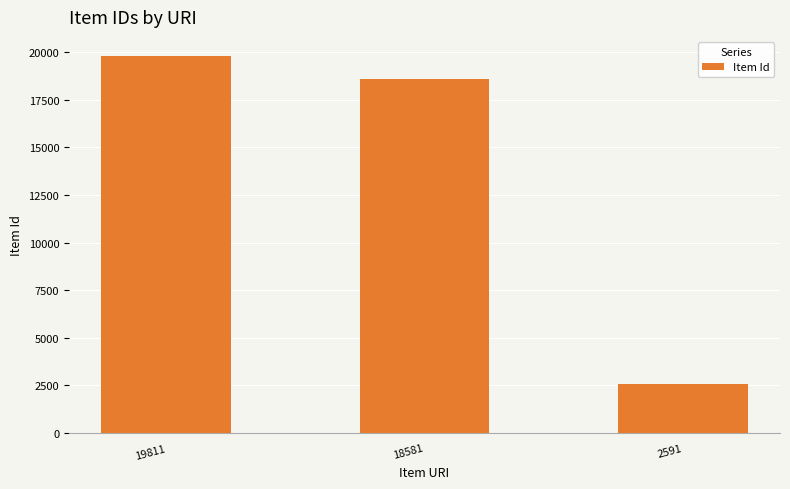

Rank the categories by value from lowest to highest.

2591, 18581, 19811